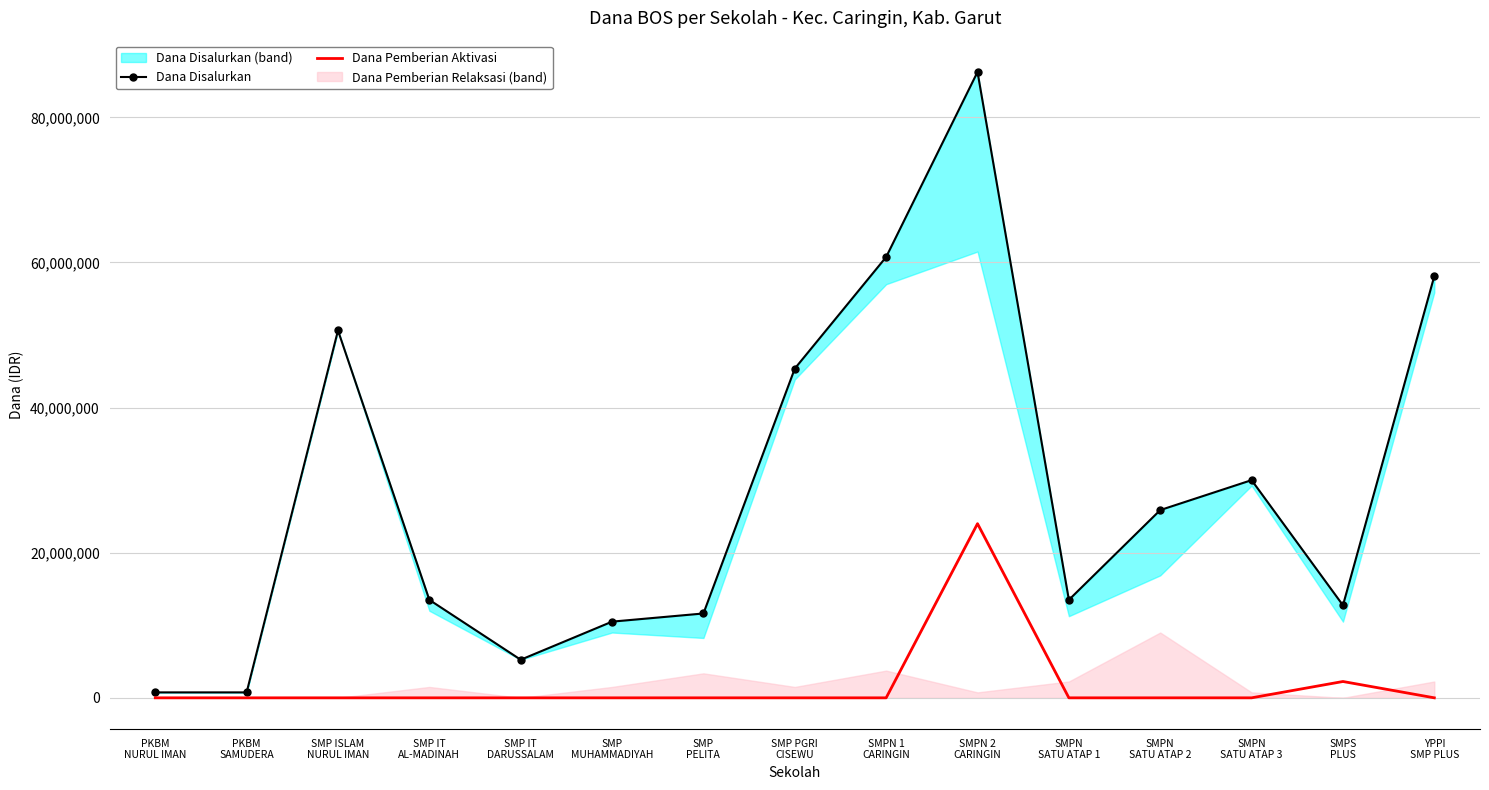

How many lines are shown in the chart?

2